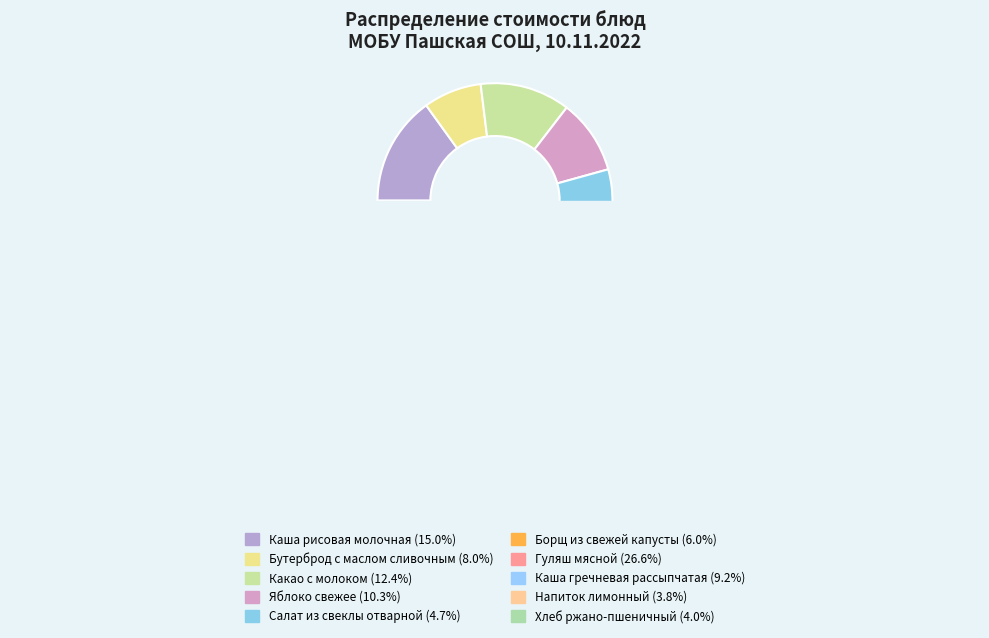

What portion of the pie excludes Каша рисовая молочная?

85.0%